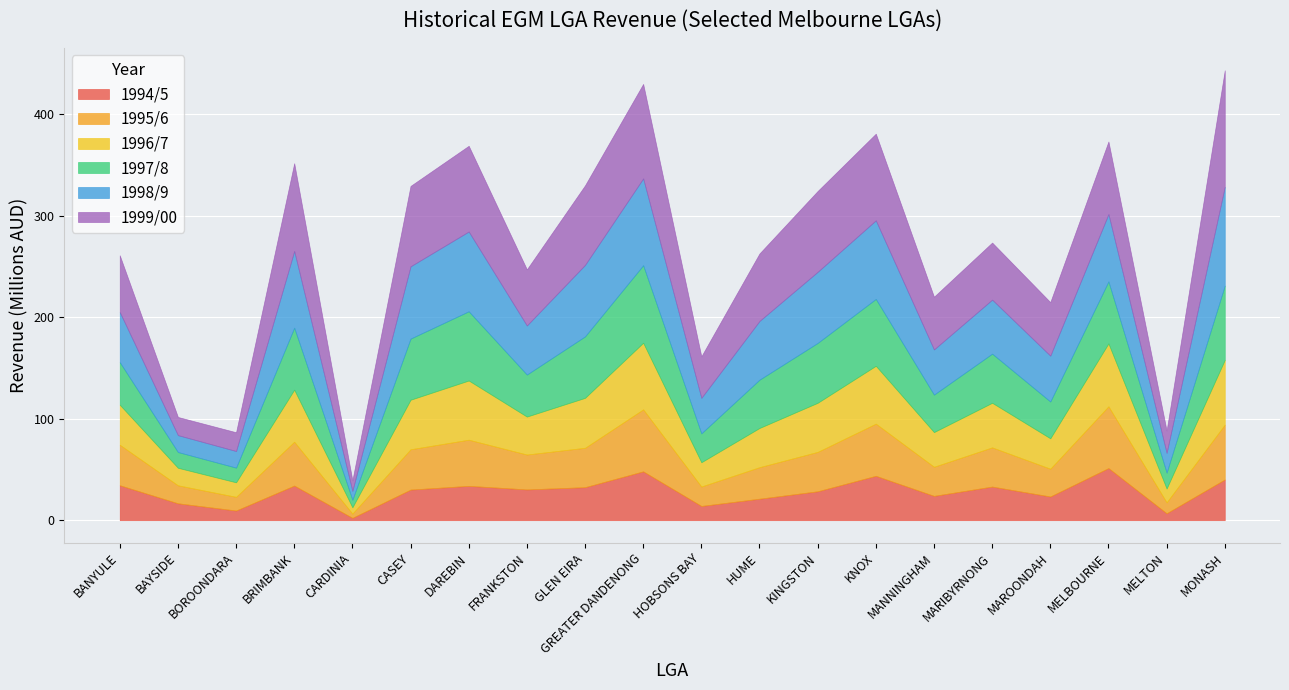

Where does the 1997/8 series first go above 48435952?

BRIMBANK